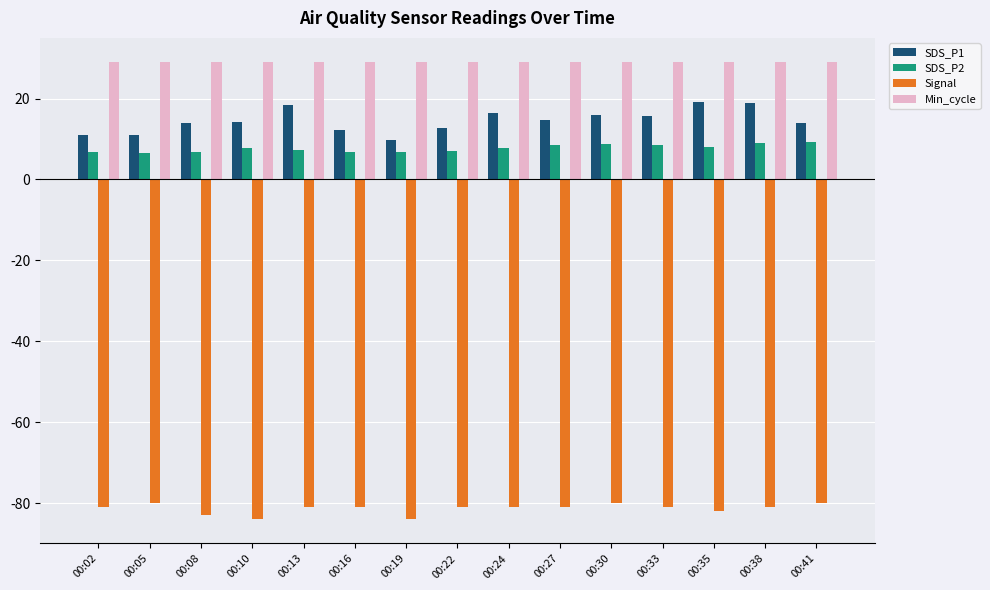

What are all the series names shown in the legend?

SDS_P1, SDS_P2, Signal, Min_cycle